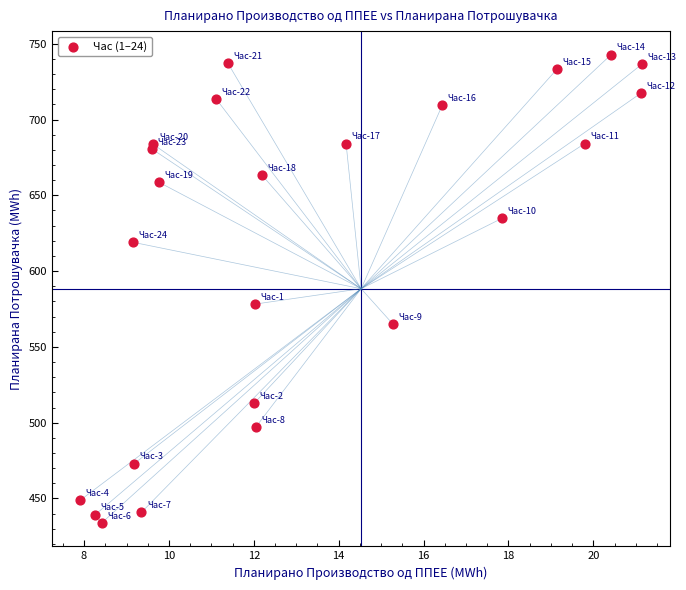

What Y value in the scatter plot is closest to 588?

578.2